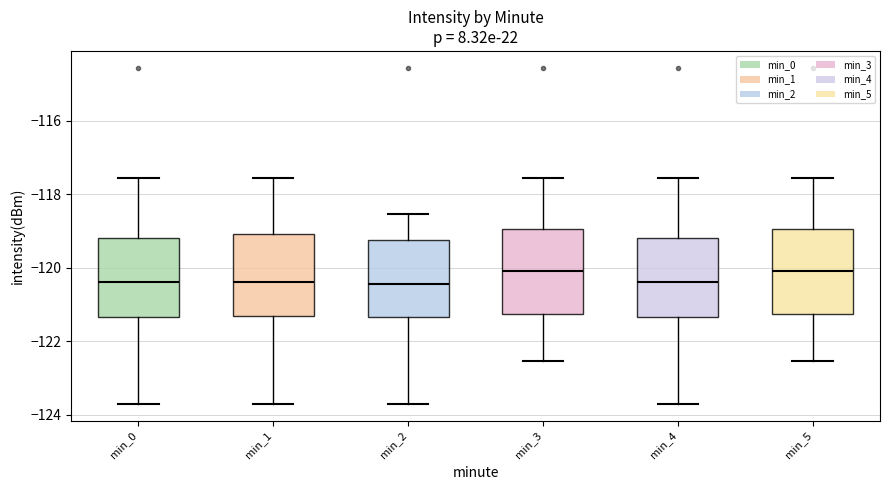

Reading left to right, transcribe this box plot: for each box, give where its median line is, the range the box spans, and where its two whiskers end, as read against the y-axis. The values are not printed on the chart, so give them approximately, as read against the axis.

min_0: median -120.4, box -121.4 to -119.2, whiskers -123.8 to -117.6
min_1: median -120.4, box -121.4 to -119.0, whiskers -123.8 to -117.6
min_2: median -120.4, box -121.4 to -119.2, whiskers -123.8 to -118.6
min_3: median -120.0, box -121.2 to -119.0, whiskers -122.6 to -117.6
min_4: median -120.4, box -121.4 to -119.2, whiskers -123.8 to -117.6
min_5: median -120.0, box -121.2 to -119.0, whiskers -122.6 to -117.6